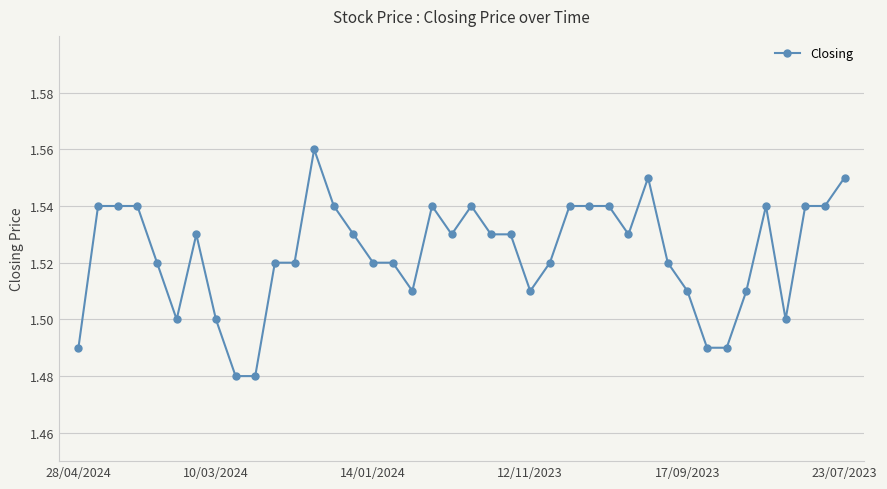

True or false: the data has more than 1 interior local peaks.

True